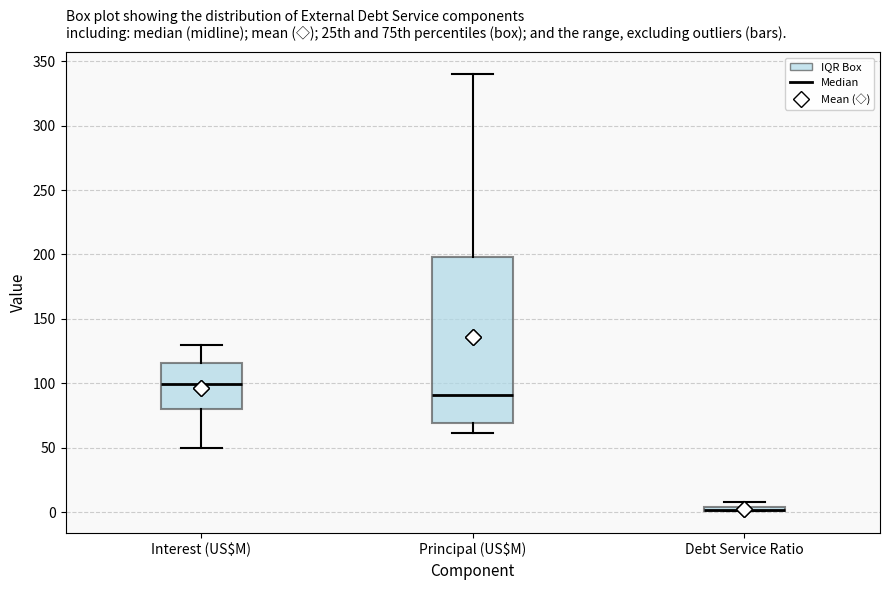

Where does the lower whisker of the box for Principal (US$M) end on the y-axis? The values are not printed on the chart, so give them approximately, as read against the axis.

60